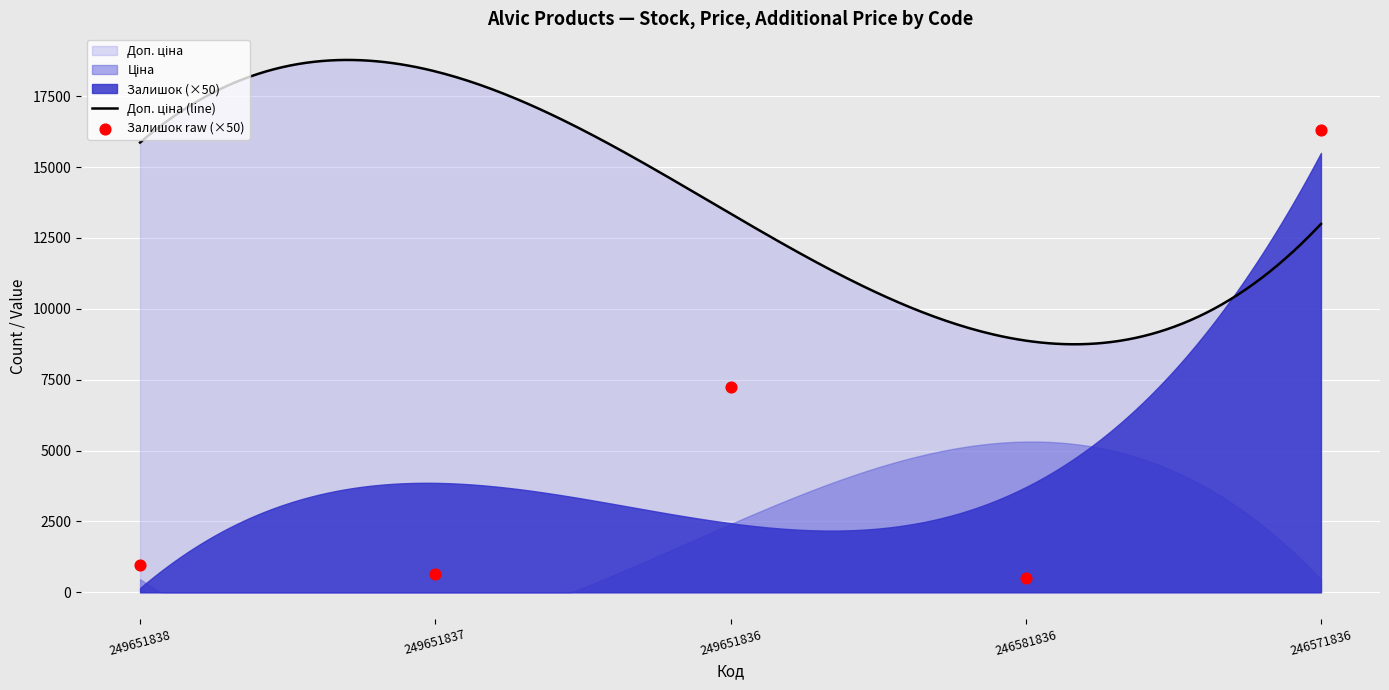

Which series has the widest spread of Y values?

Доп. ціна